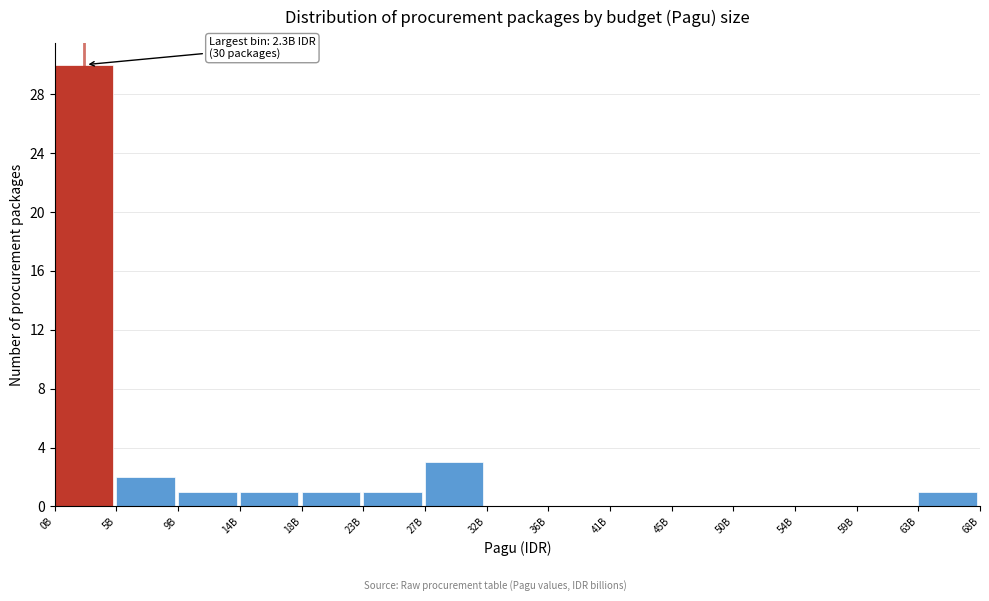

Reading left to right, transcribe all the data shown in this chart.

0B=30	5B=2	9B=1	14B=1	18B=1	23B=1	27B=3	32B=0	36B=0	41B=0	45B=0	50B=0	54B=0	59B=0	63B=1